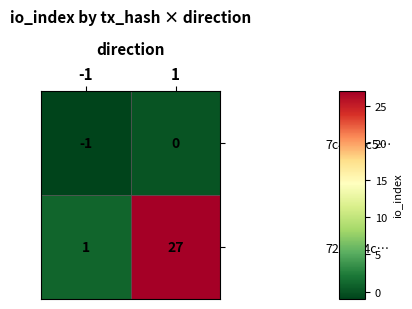

List the series in order of their peak value, lowest first.

7c4ec4c5…, 720fc94c…